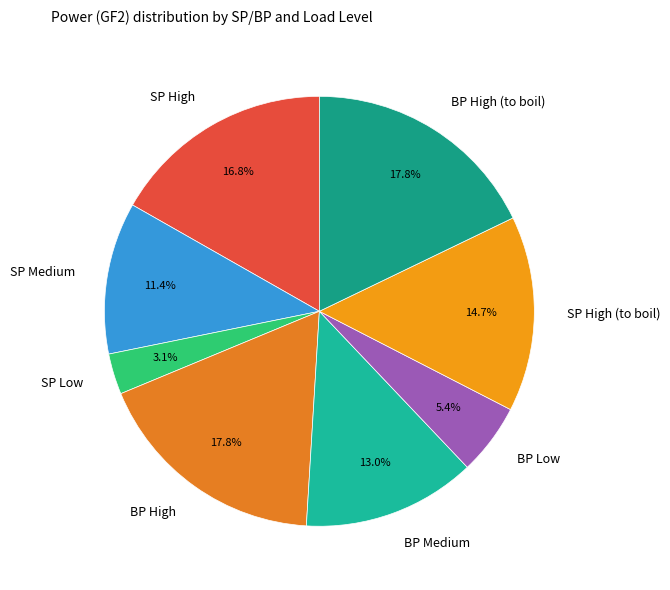

True or false: BP Medium accounts for 25% of the total.

False